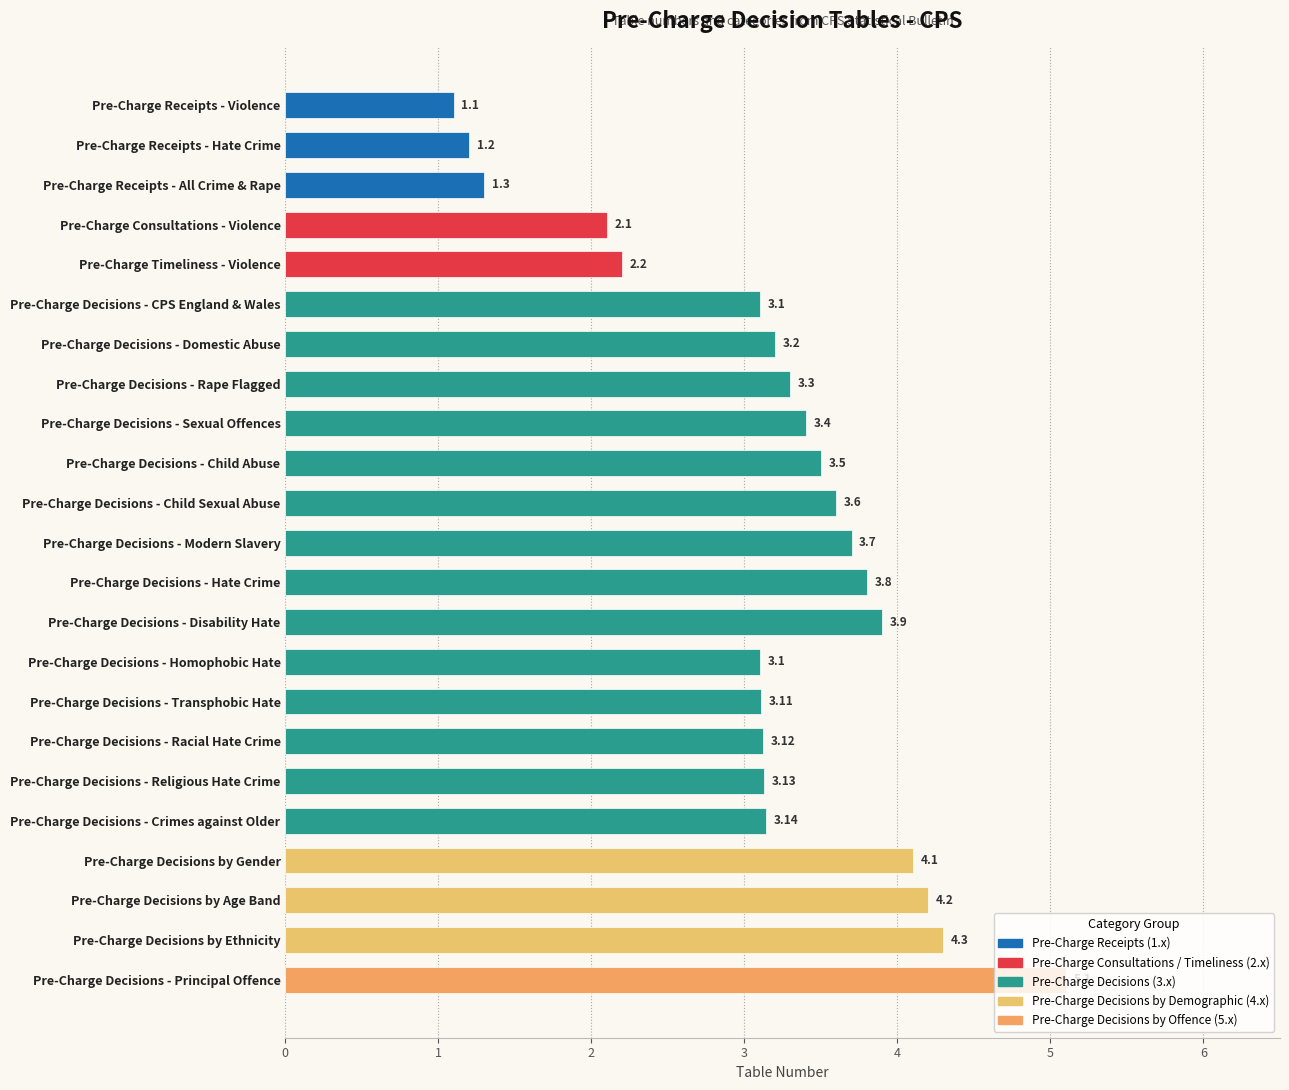

What is the ratio of the value at Pre-Charge Decisions - Child Sexual Abuse to the value at Pre-Charge Decisions - Disability Hate?

0.9